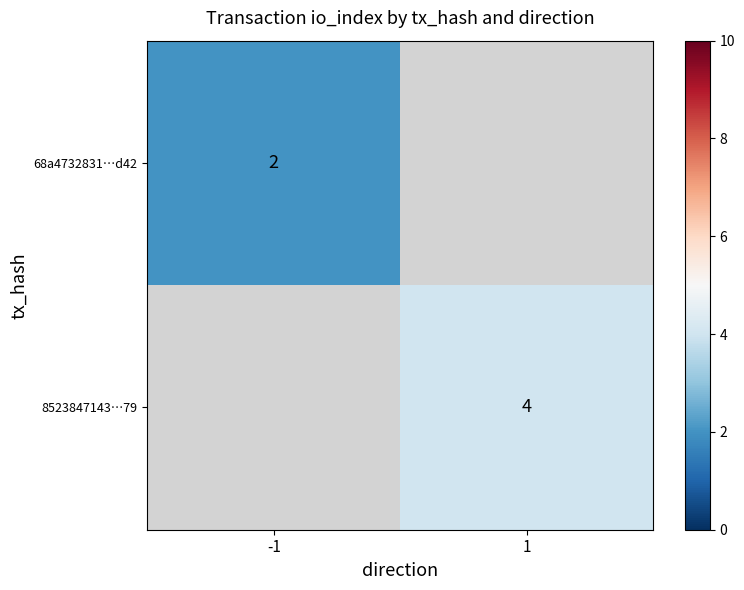

What is the maximum value shown in the chart?

4.0